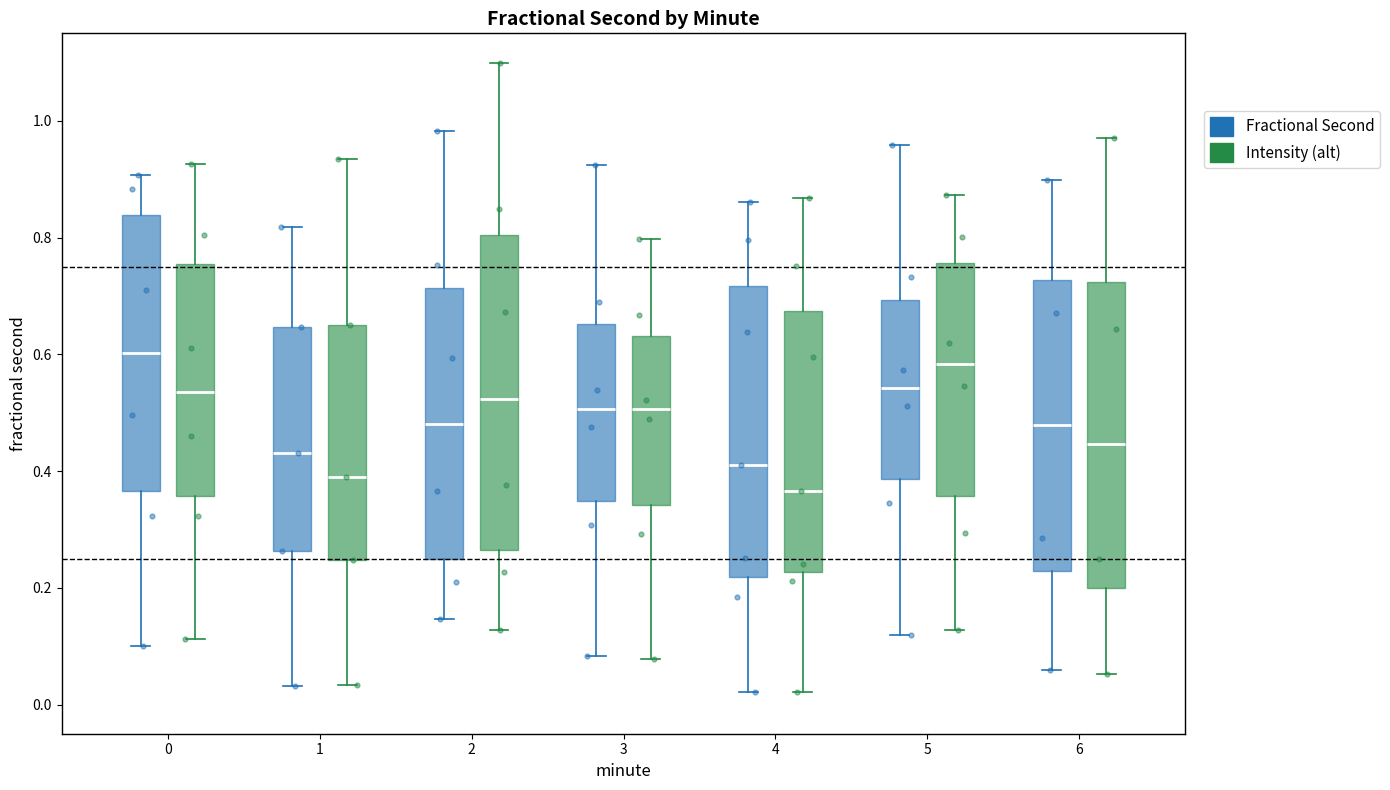

Which box's median line is the lowest?

4 (Intensity (alt))